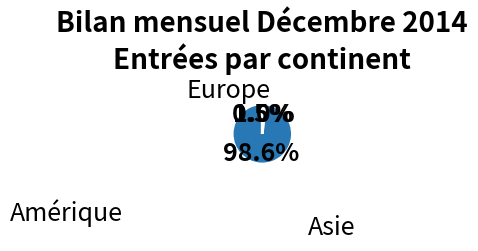

To the nearest percent, what is the average slice percentage?

33%